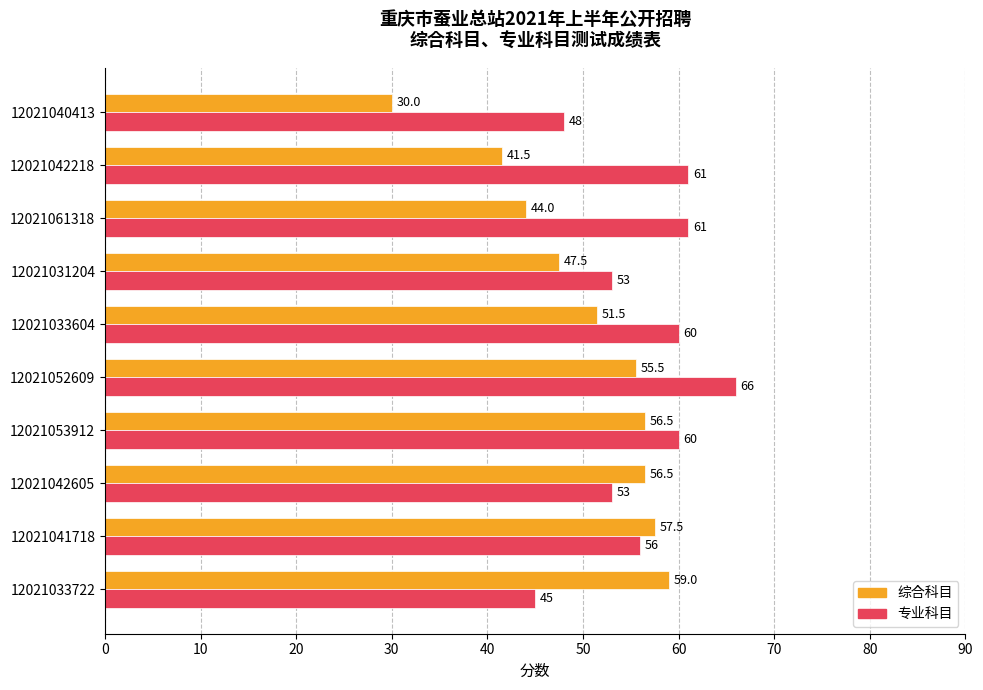

Which category has the lowest value in the 综合科目 series?

12021040413